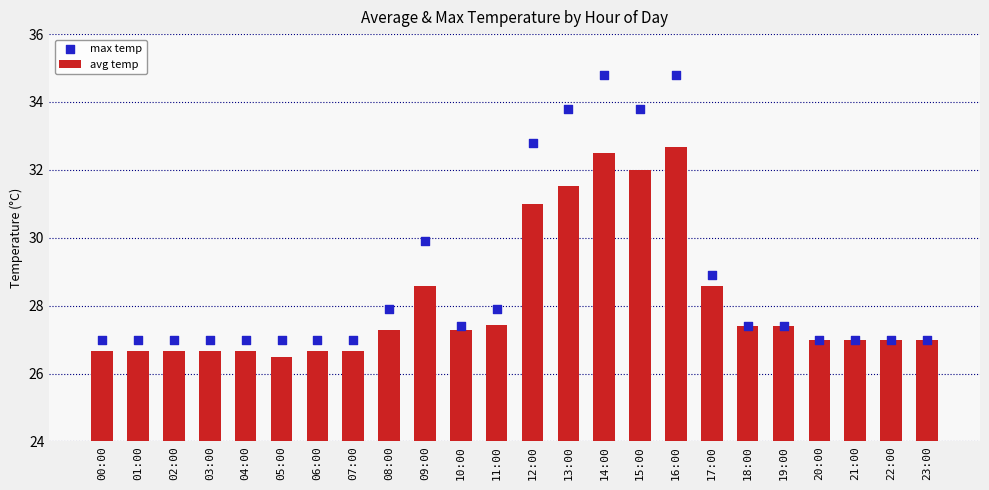

At how many categories does at least one series exceed 27?

12